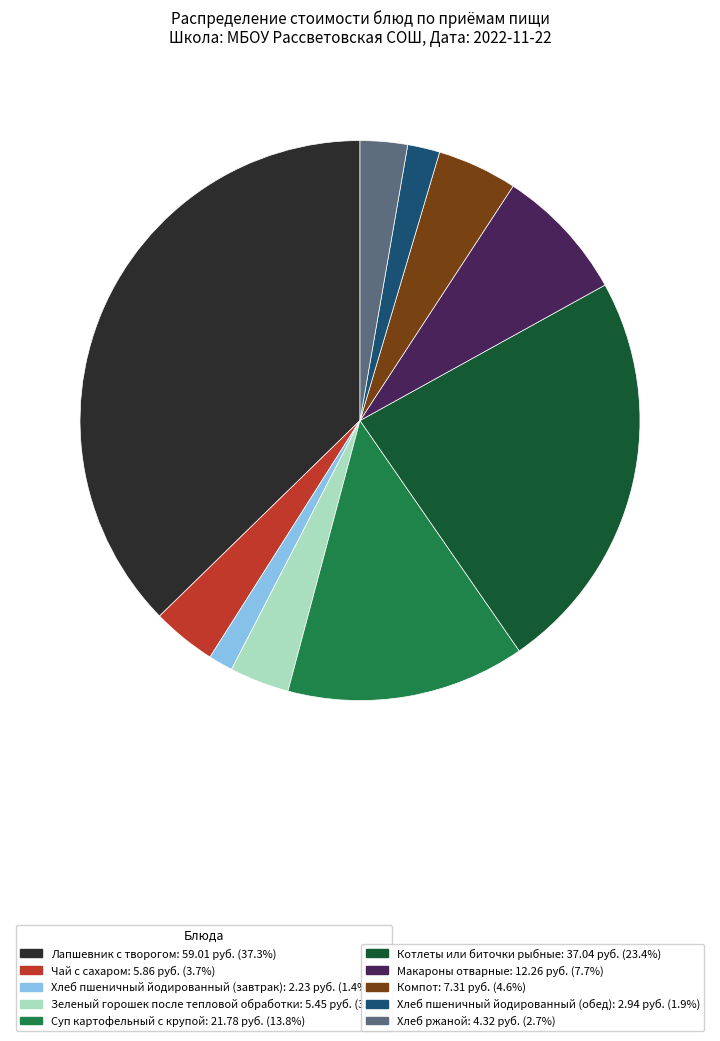

Is there a majority slice in this chart?

No